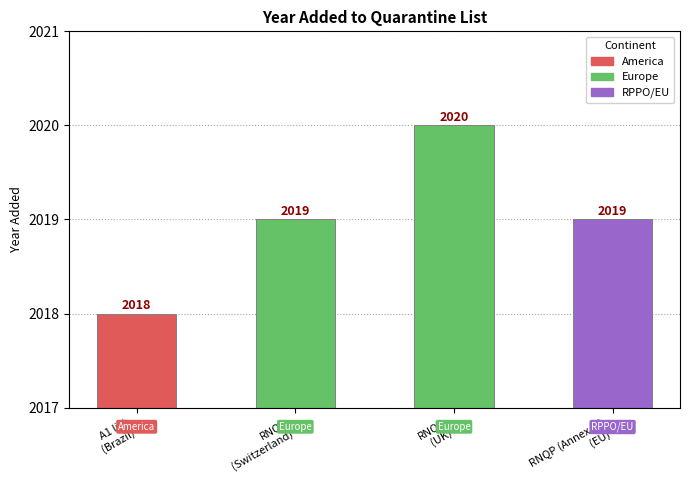

What is the average value?

2019